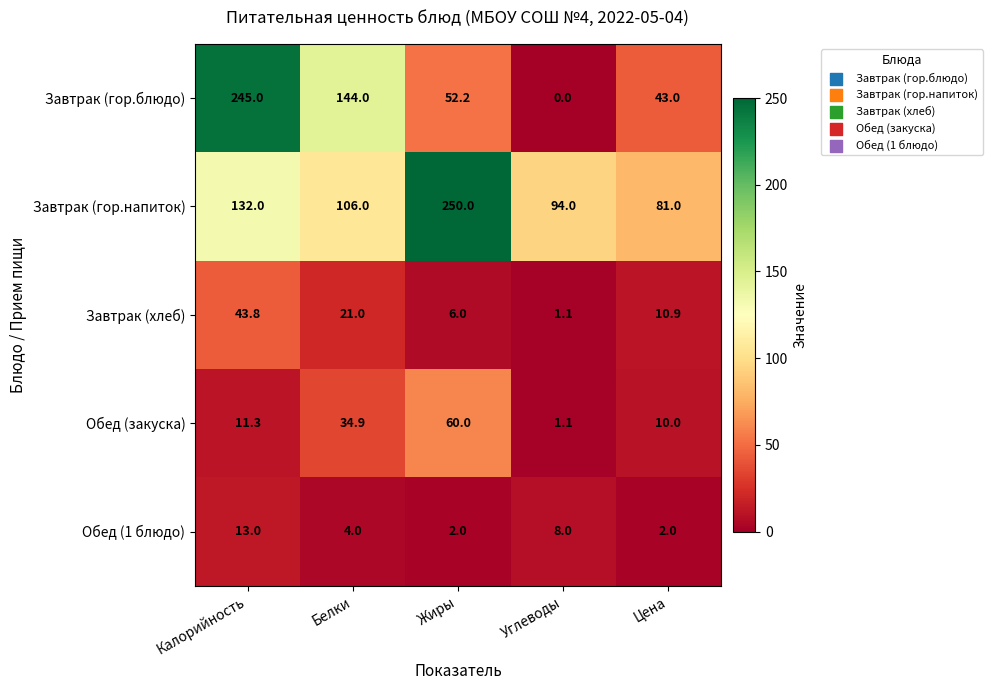

At how many categories does at least one series exceed 19?

5